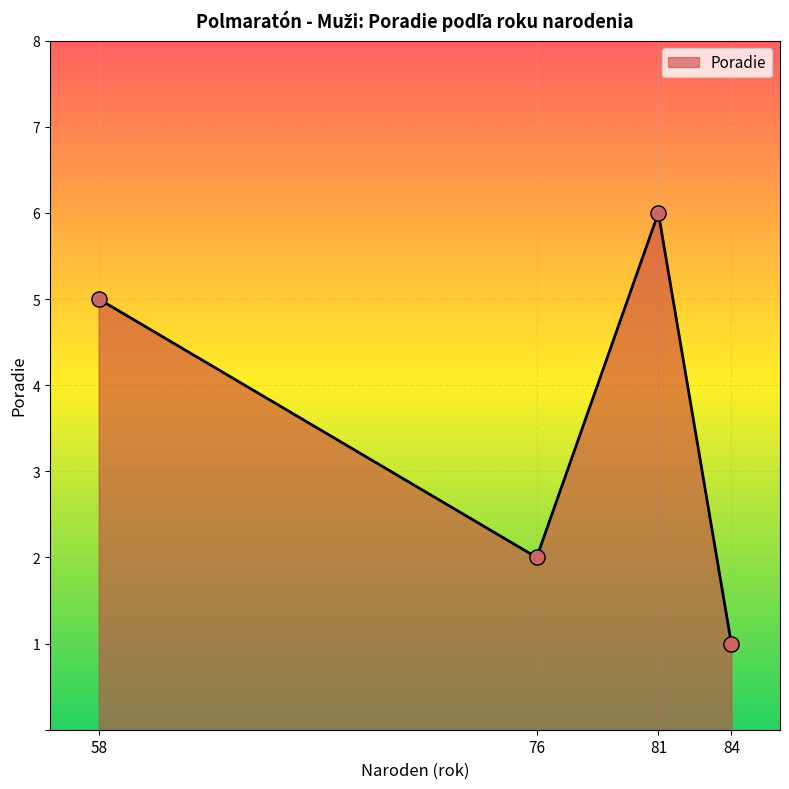

What is the ratio of the value at 58 to the value at 76?

2.5